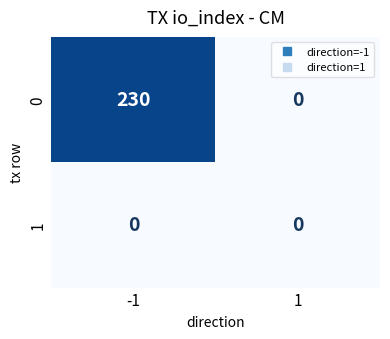

What is the spread (max minus min) of values at -1?

230